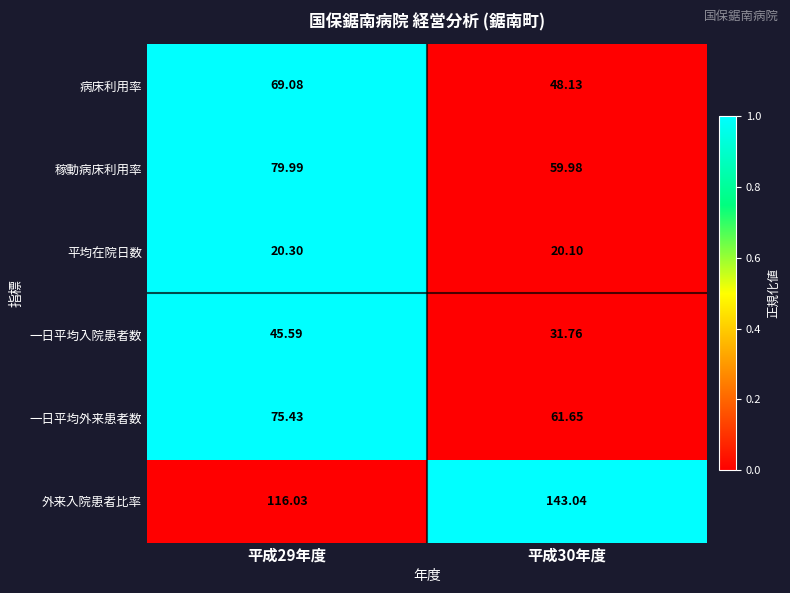

Which series changed the most between 平成29年度 and 平成30年度?

外来入院患者比率